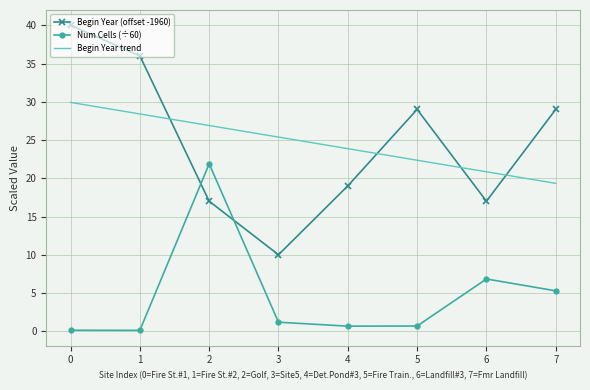

How many intersections are there between Begin Year (offset -1960) and Begin Year trend?

4